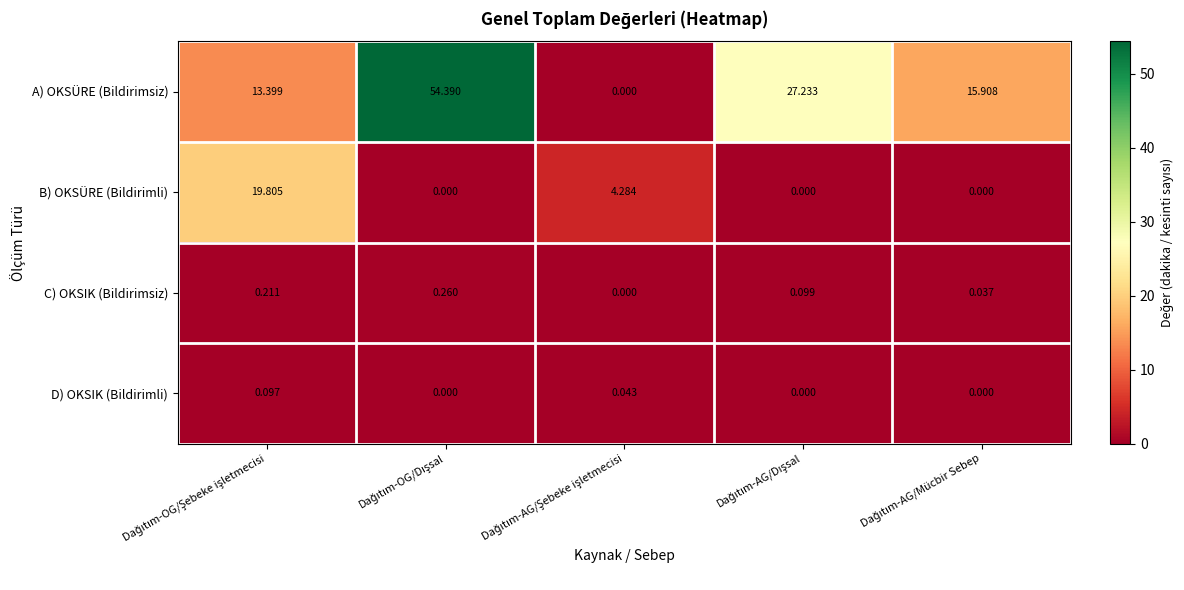

Which series has the widest spread of values?

A) OKSÜRE (Bildirimsiz)